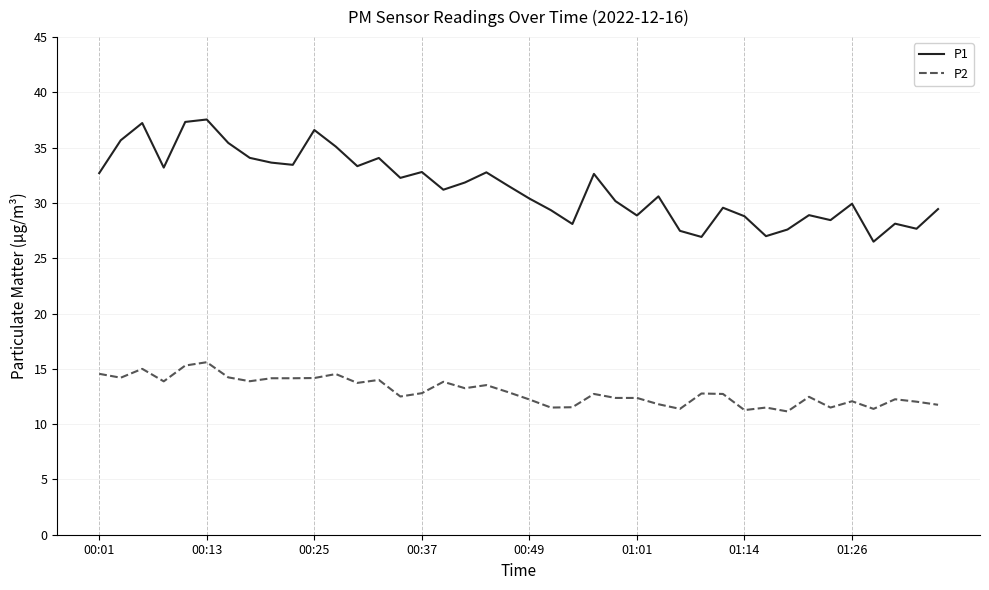

List the series in order of their peak value, lowest first.

P2, P1